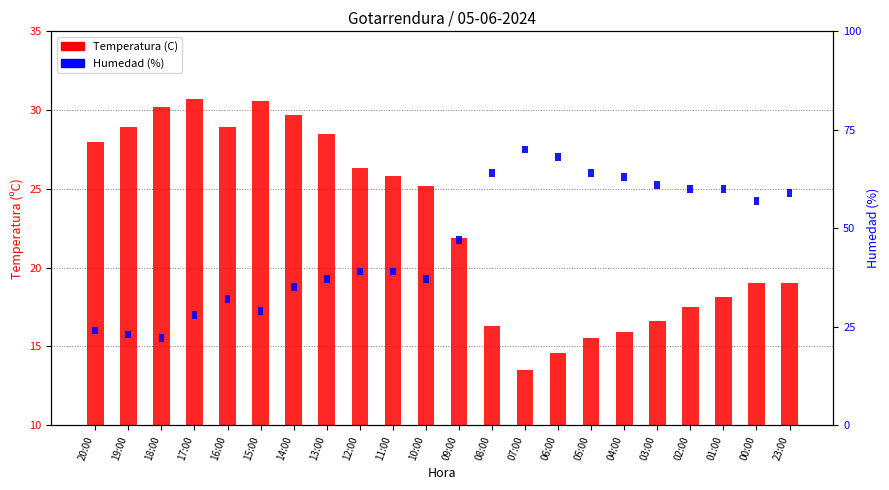

What is the approximate value of Humedad (%) at 15:00?

2.0